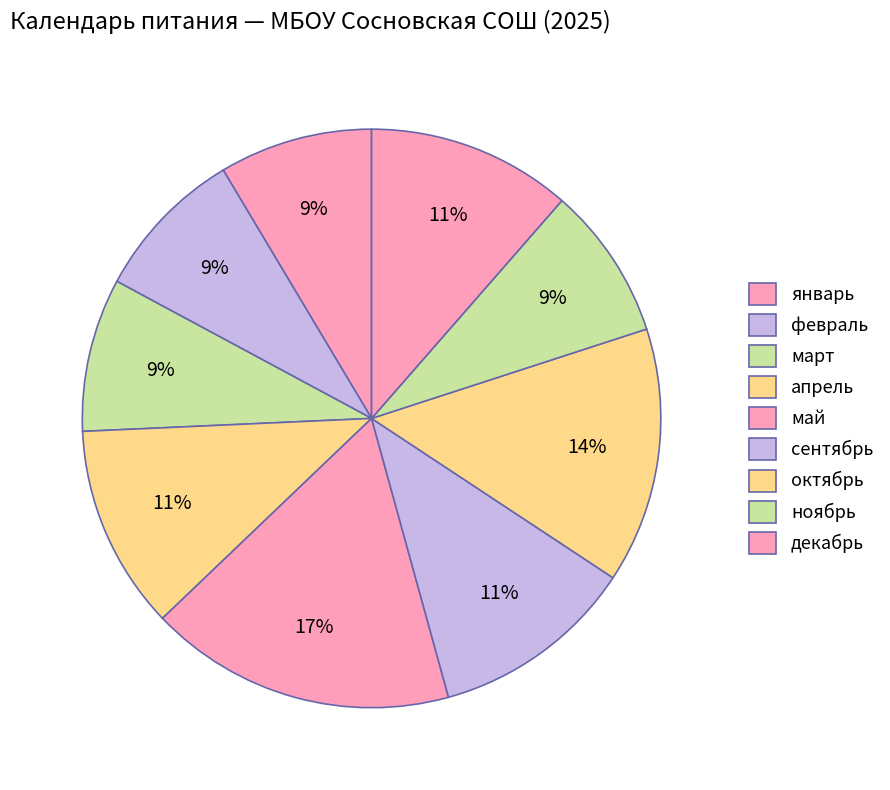

How many segments does this pie chart have?

9